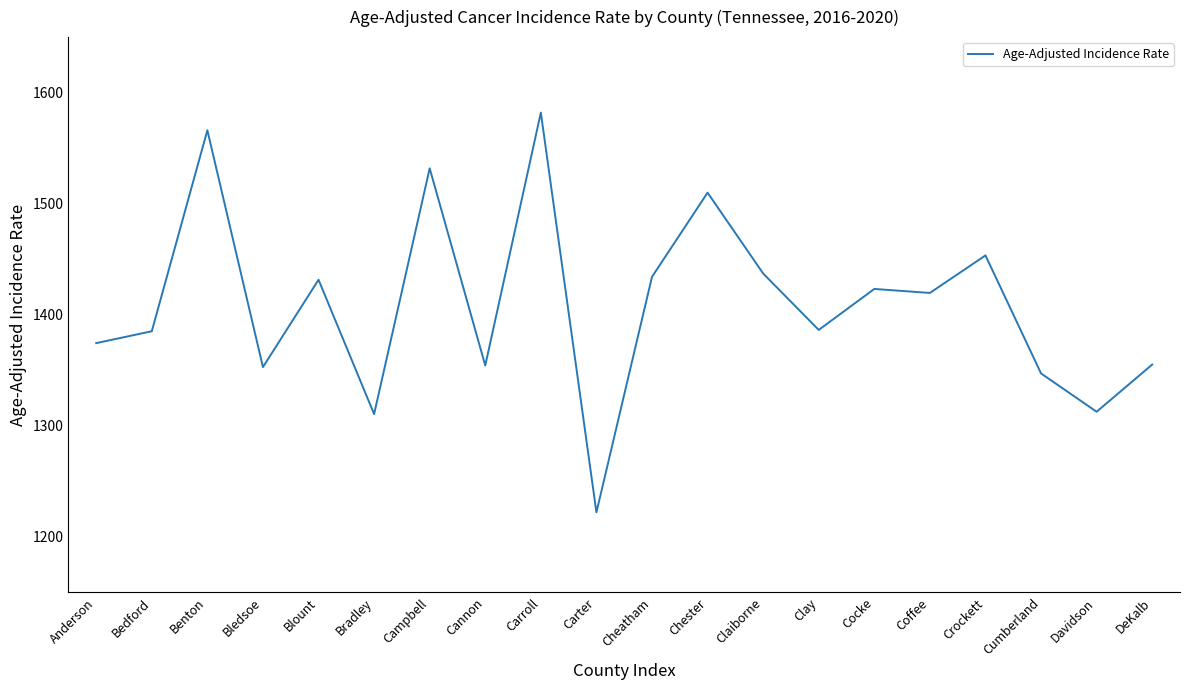

What position from the left is Blount?

5